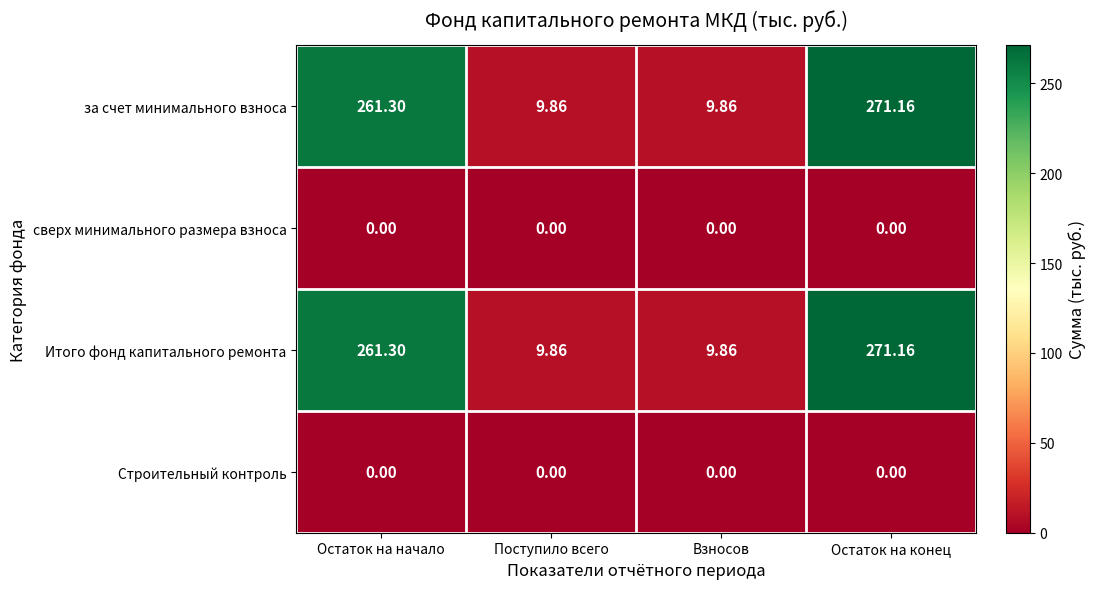

At how many categories does at least one series exceed 10?

2